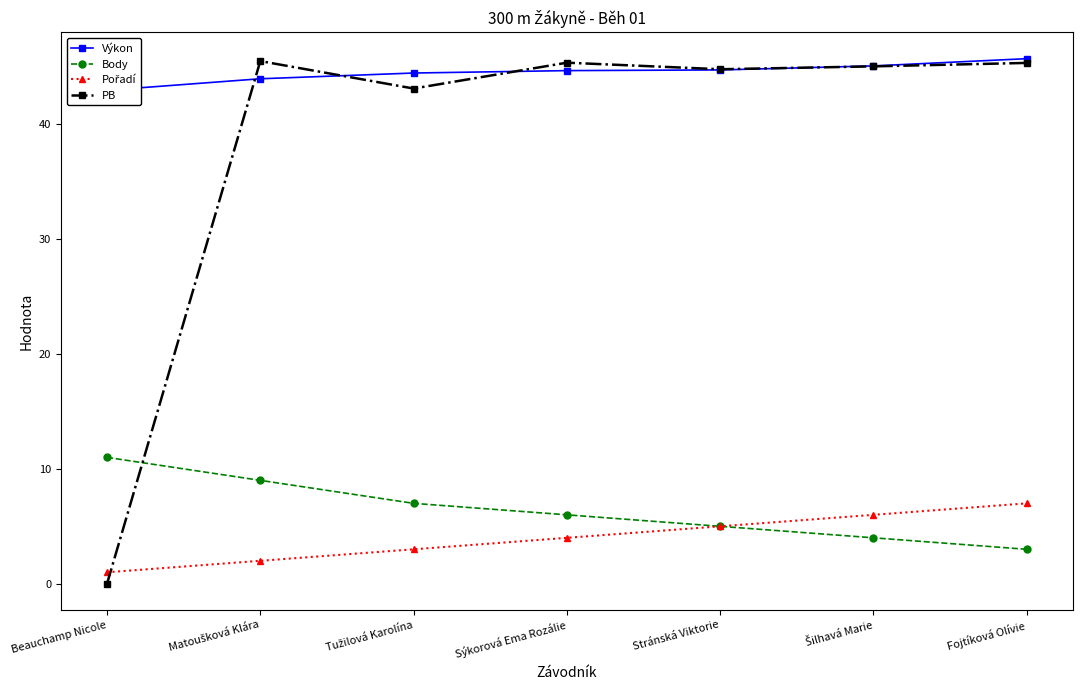

At which label is Body closest to 7?

Tužilová Karolína